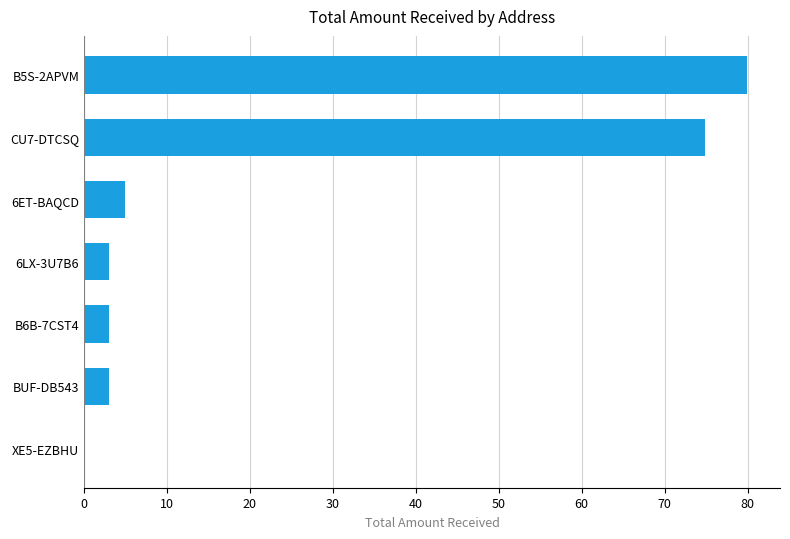

What is the sum of all values?

168.8